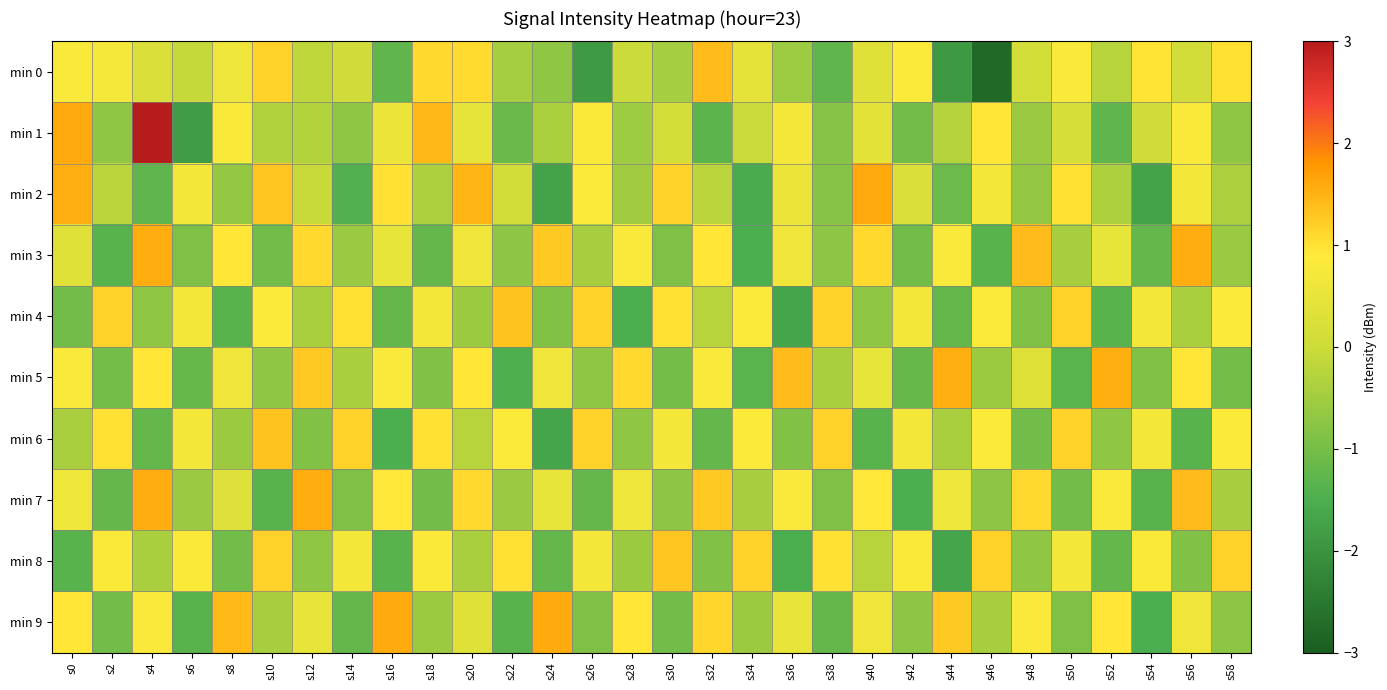

What is the greatest value displayed?

3.0